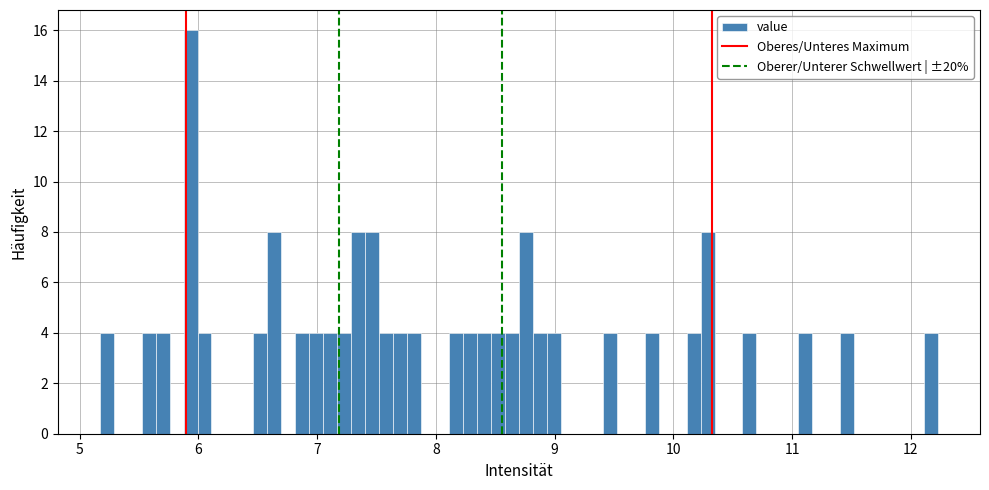

Read against the x-axis, roughly where is the centre of the tallest bar?

5.9